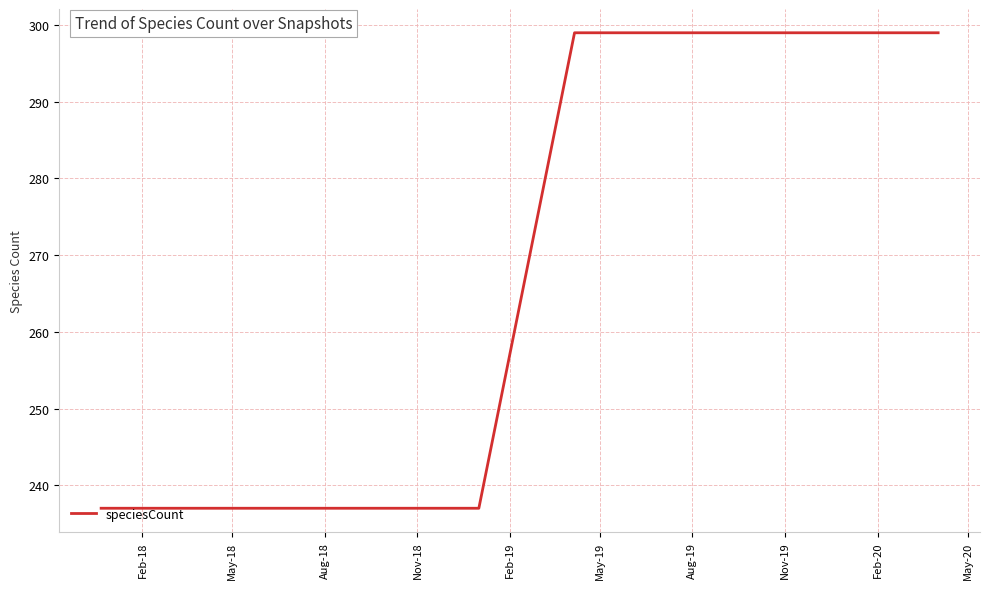

What is the greatest value displayed?

299